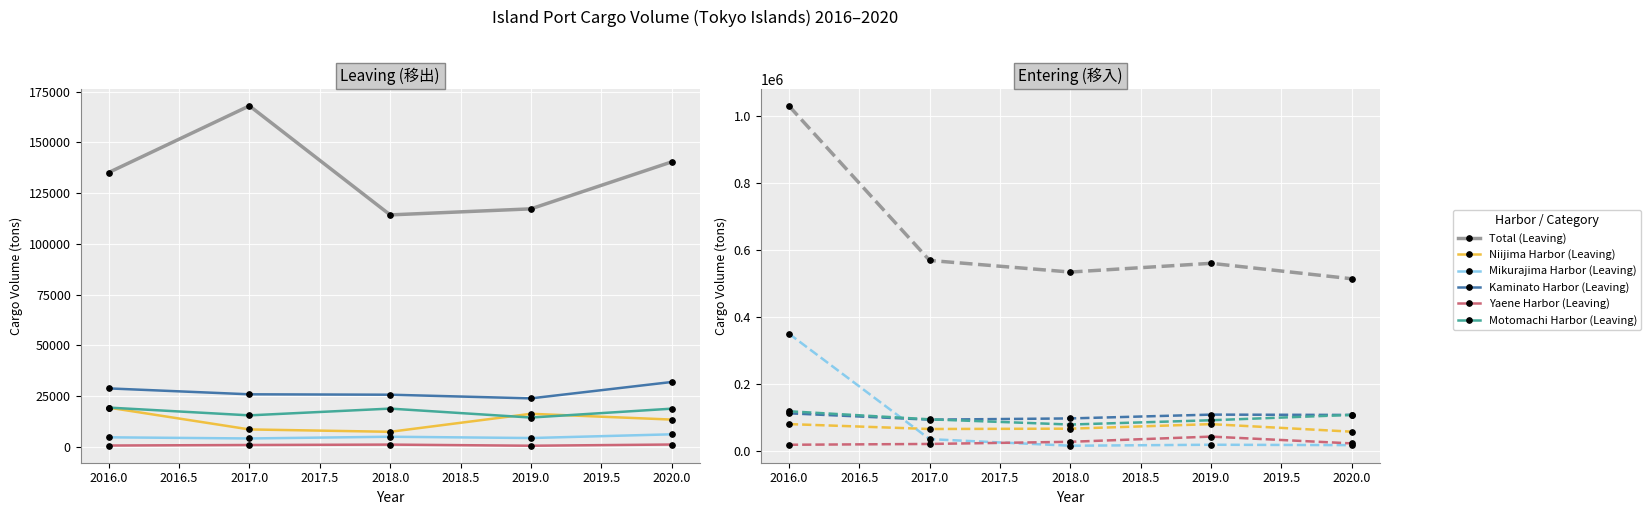

What is the difference between the highest and lowest values at 2019?

116752